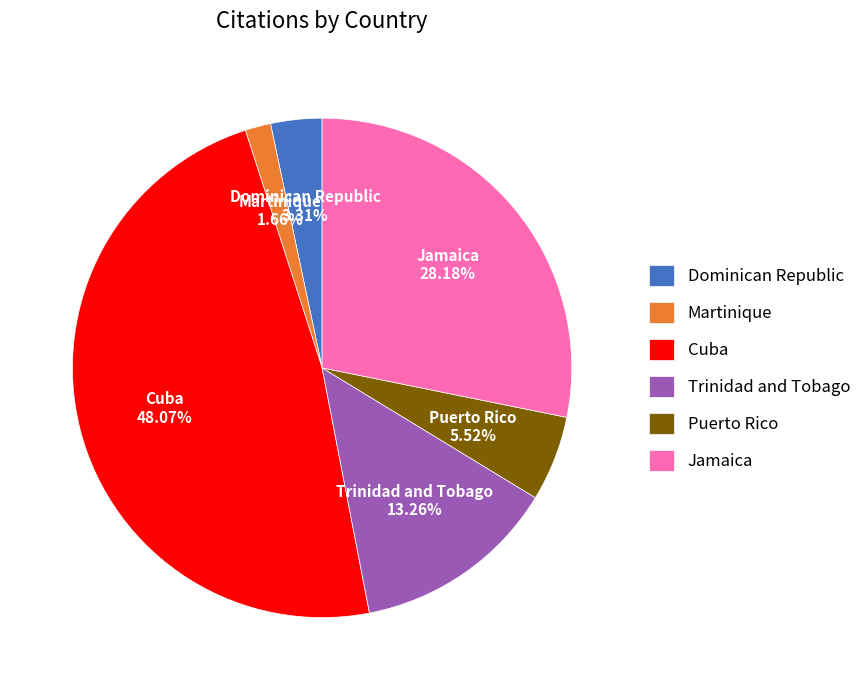

The Trinidad and Tobago slice represents 13% of the pie. True or false?

True